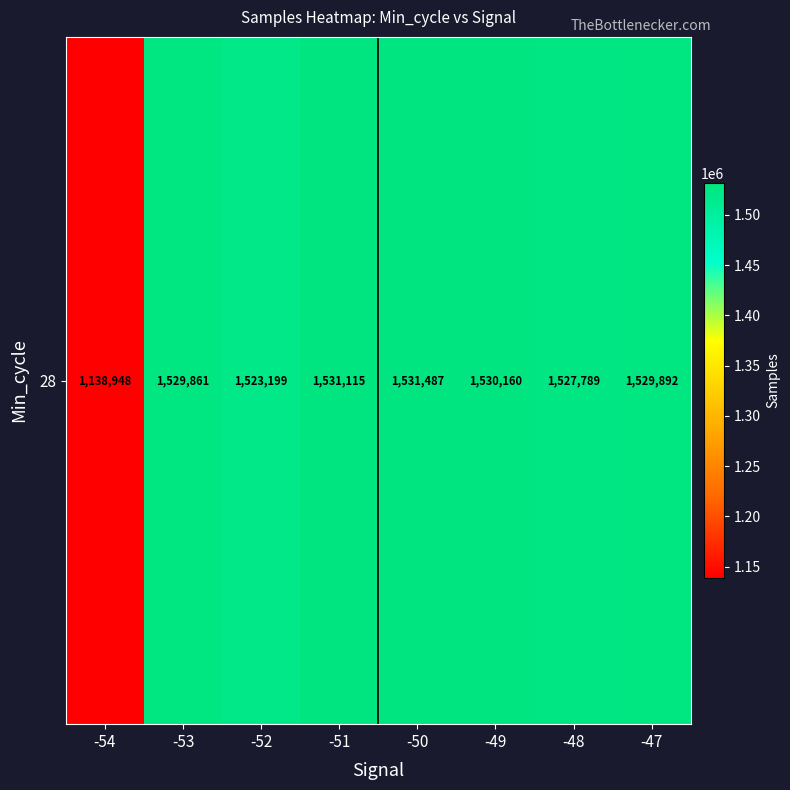

How many data points are less than 1529892?

4